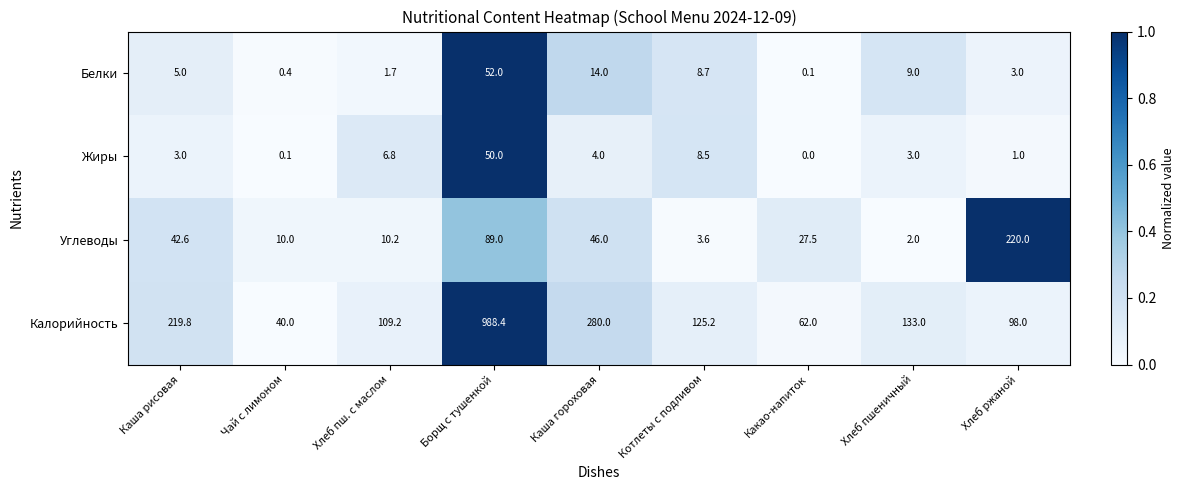

What is the greatest value displayed?

988.4